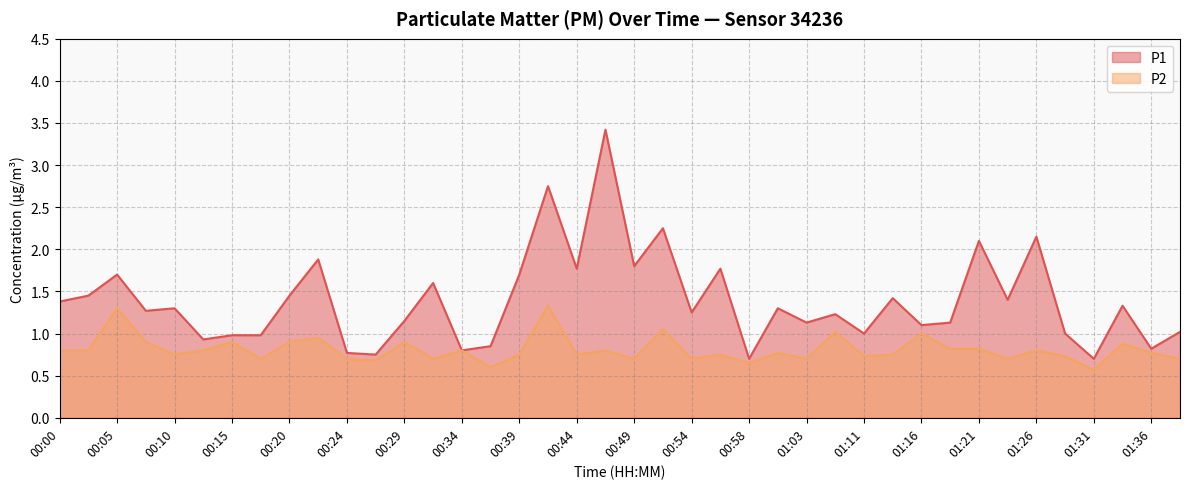

Where does the P1 series first go above 1?

00:00